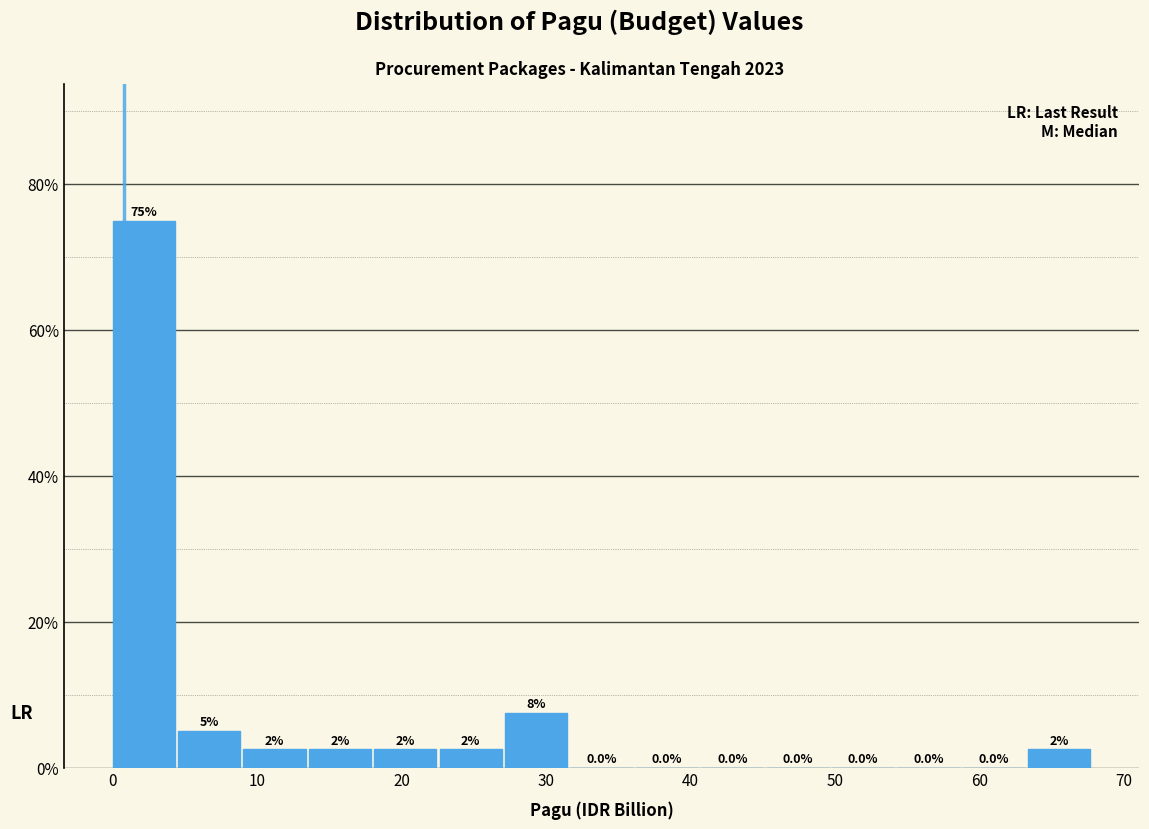

Which range on the x-axis has the tallest bar?

0 to 5